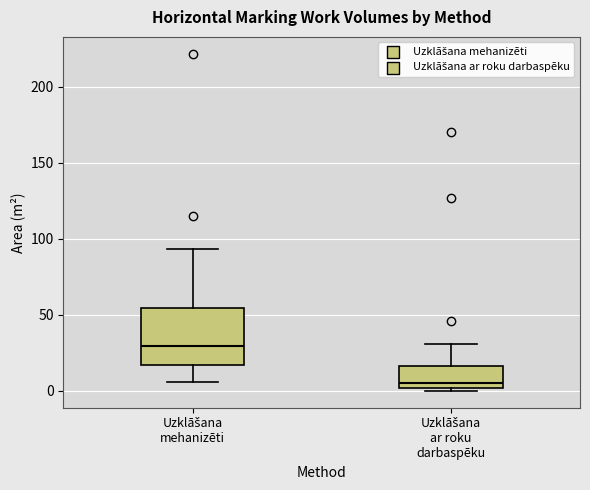

Reading left to right, read every box against the y-axis: the position of its median line, the range the box covers, and the ends of its whiskers. The values are not printed on the chart, so give them approximately, as read against the axis.

Uzklāšana mehanizēti: median 30, box 15 to 55, whiskers 5 to 95
Uzklāšana ar roku darbaspēku: median 5, box 0 to 15, whiskers 0 (just below the box's lower edge) to 30